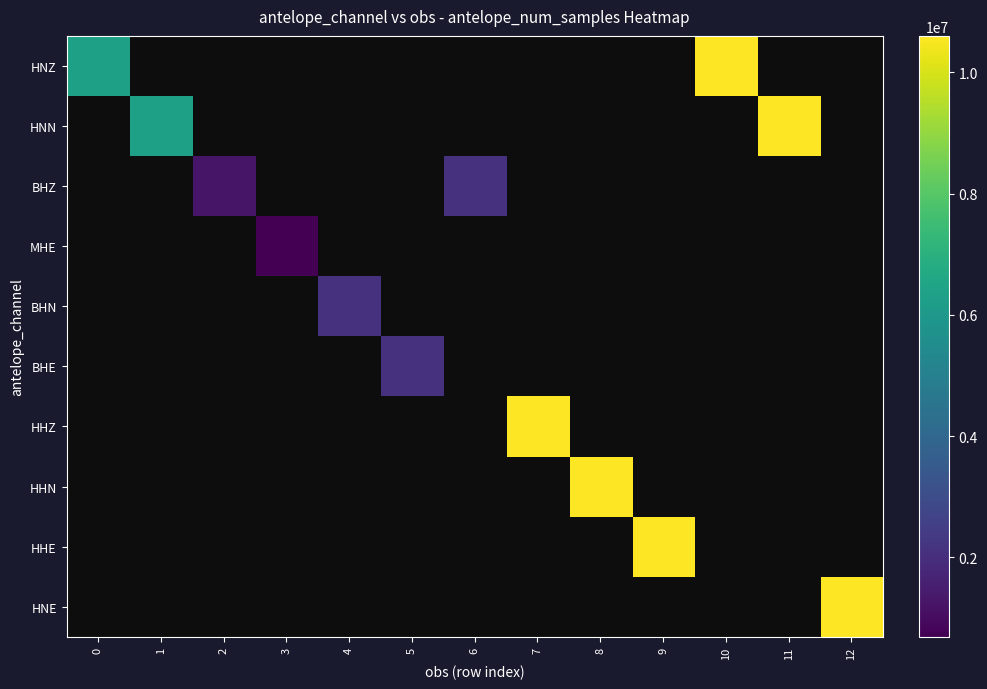

List the series in order of their peak value, highest first.

HNZ, HNN, BHZ, MHE, BHN, BHE, HHZ, HHN, HHE, HNE